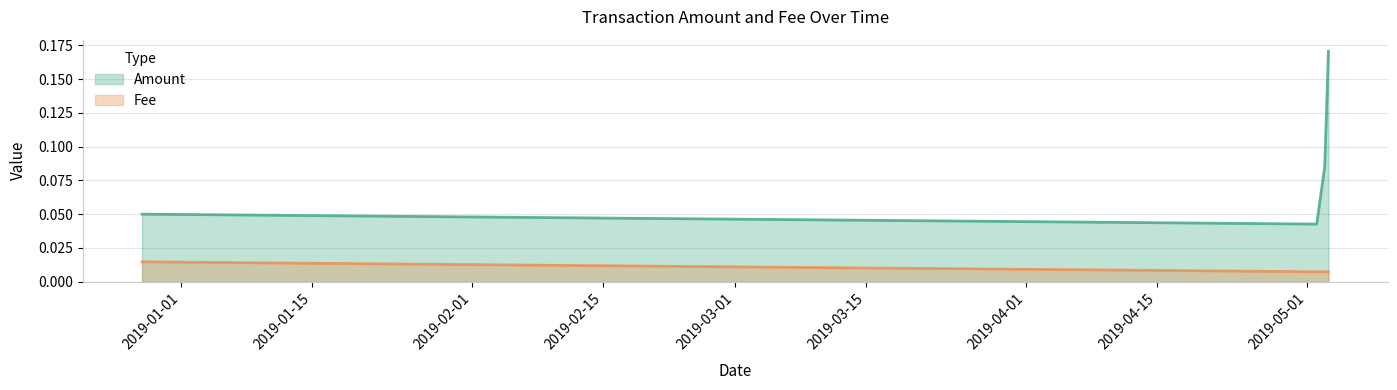

True or false: Amount and Fee intersect in this chart.

False